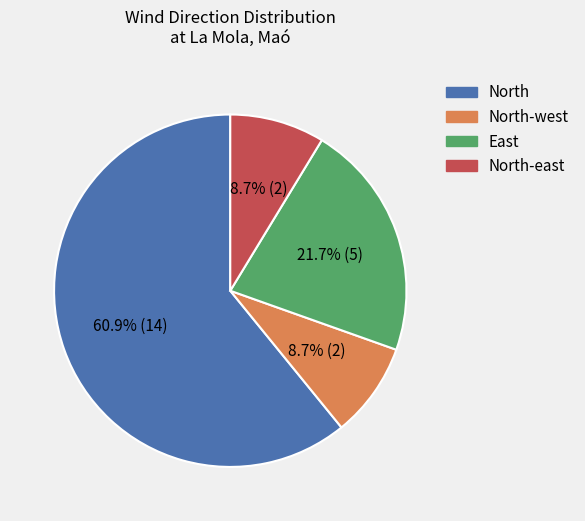

Is there a majority slice in this chart?

Yes